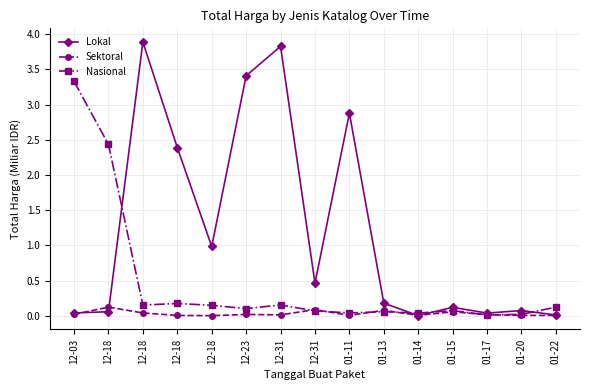

Does the chart display data point markers on the line(s)?

Yes